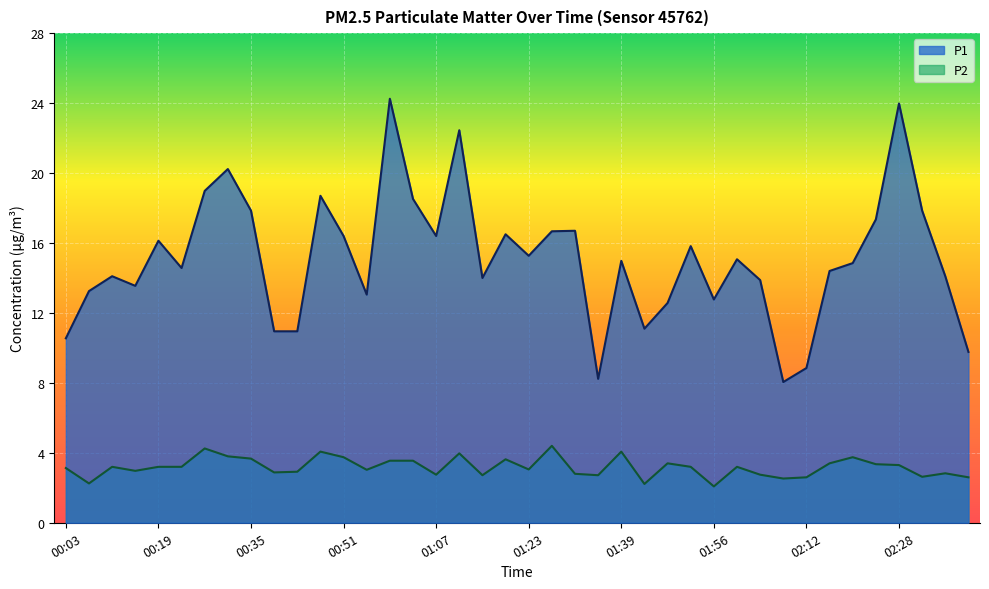

How many data points in P1 are less than 14?

14